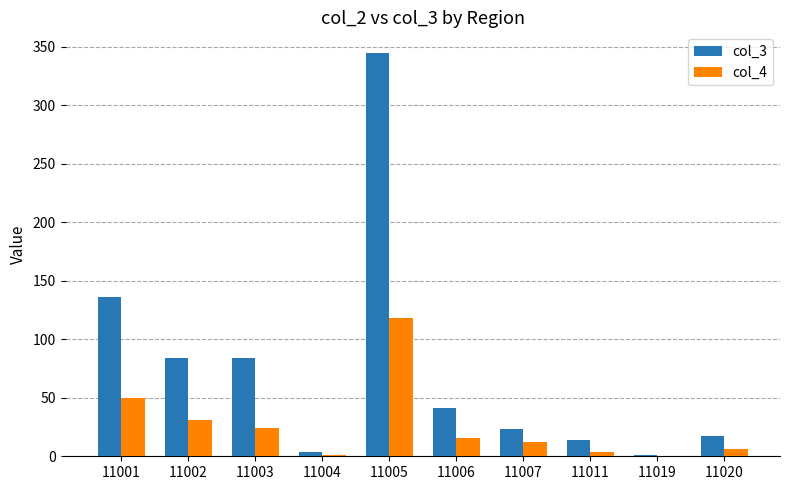

The col_4 series shows 4 at 11011. True or false?

True